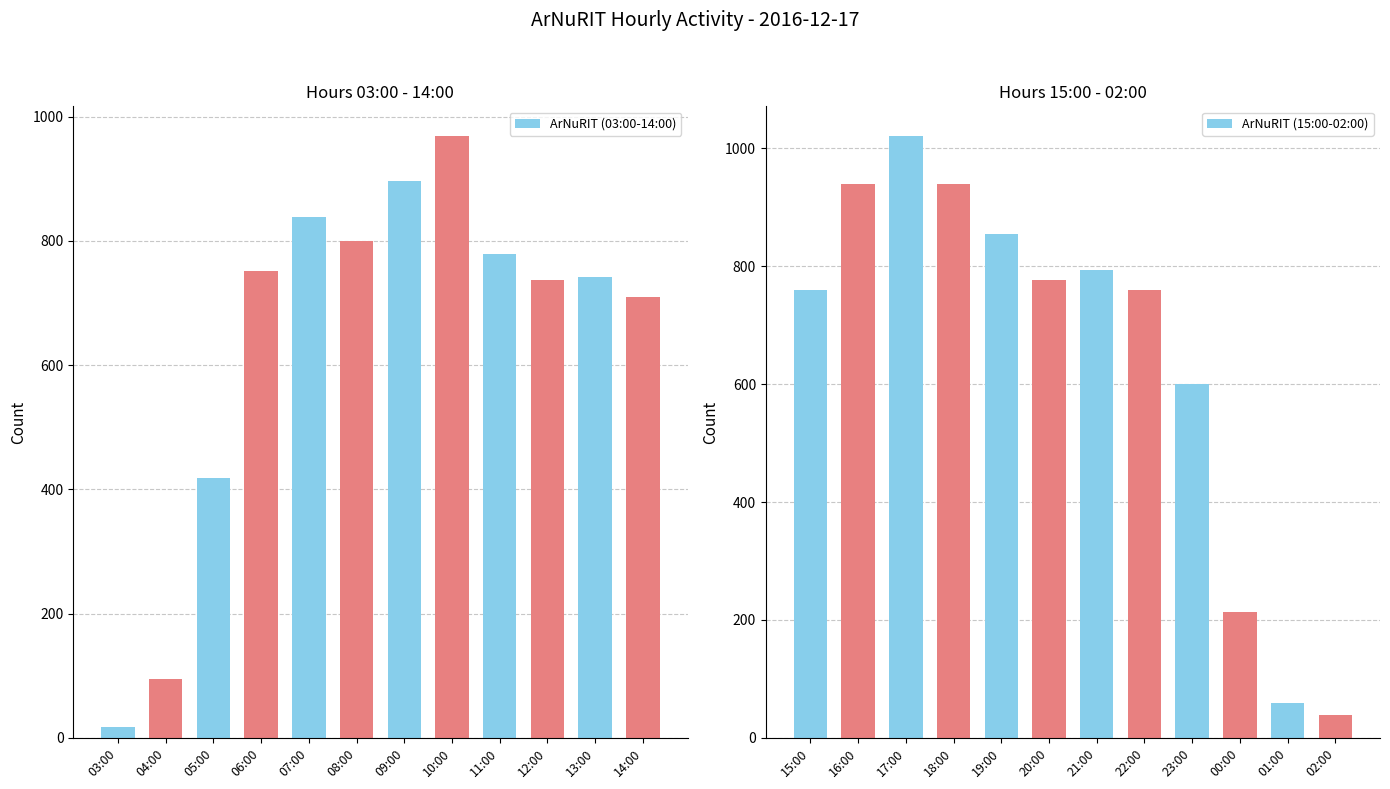

Count the number of data series in this chart.

2